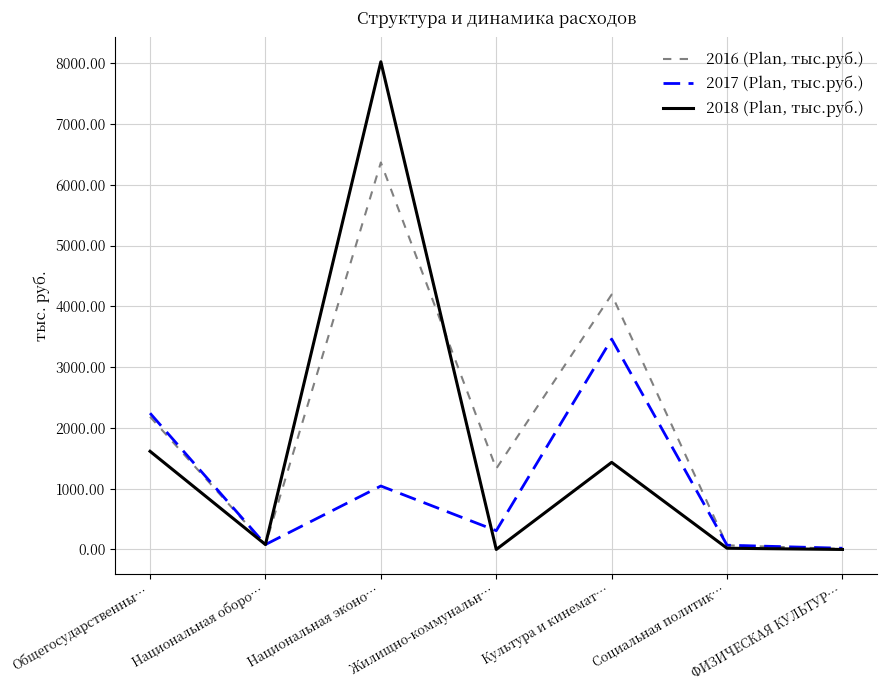

Is this an area chart (filled region under the line)?

No